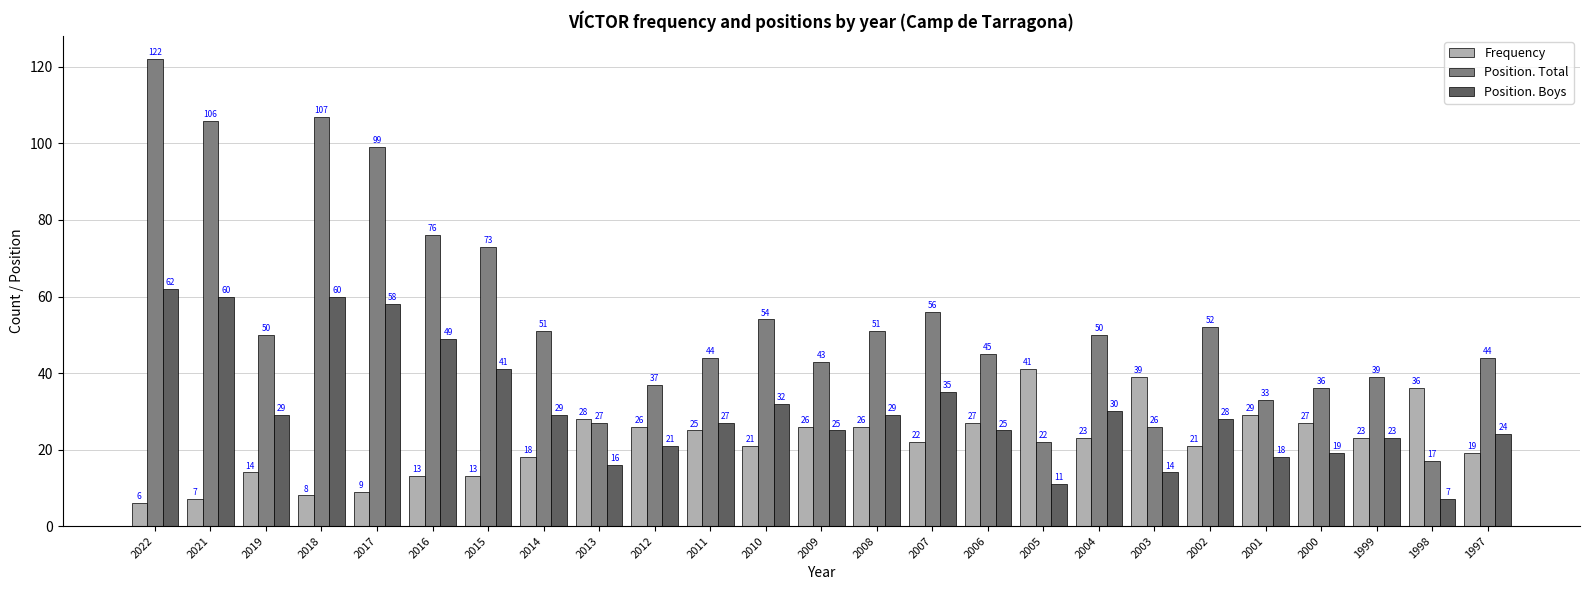

What is the maximum value for Position. Total?

122